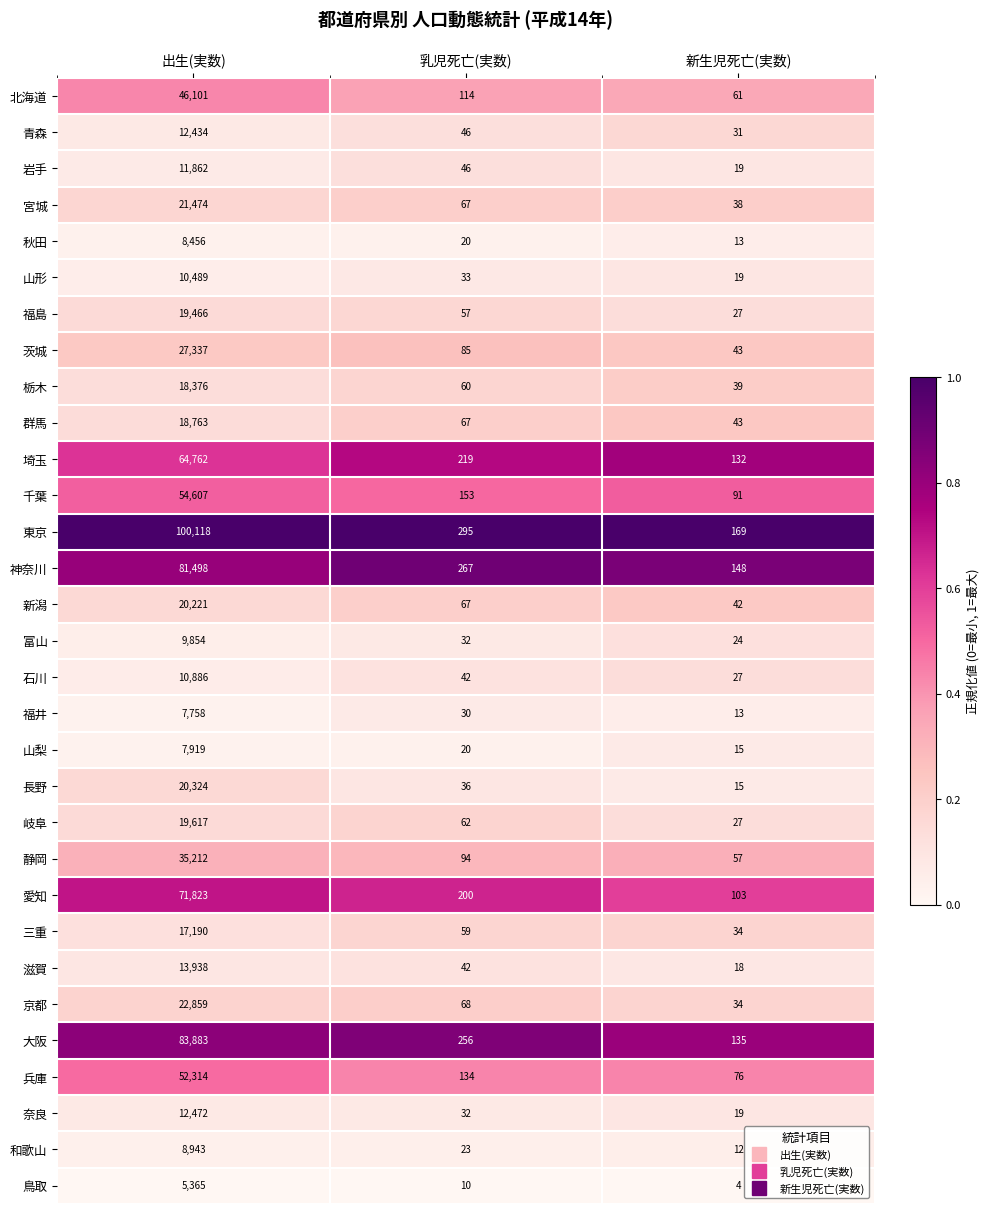

What is the maximum value shown in the chart?

100118